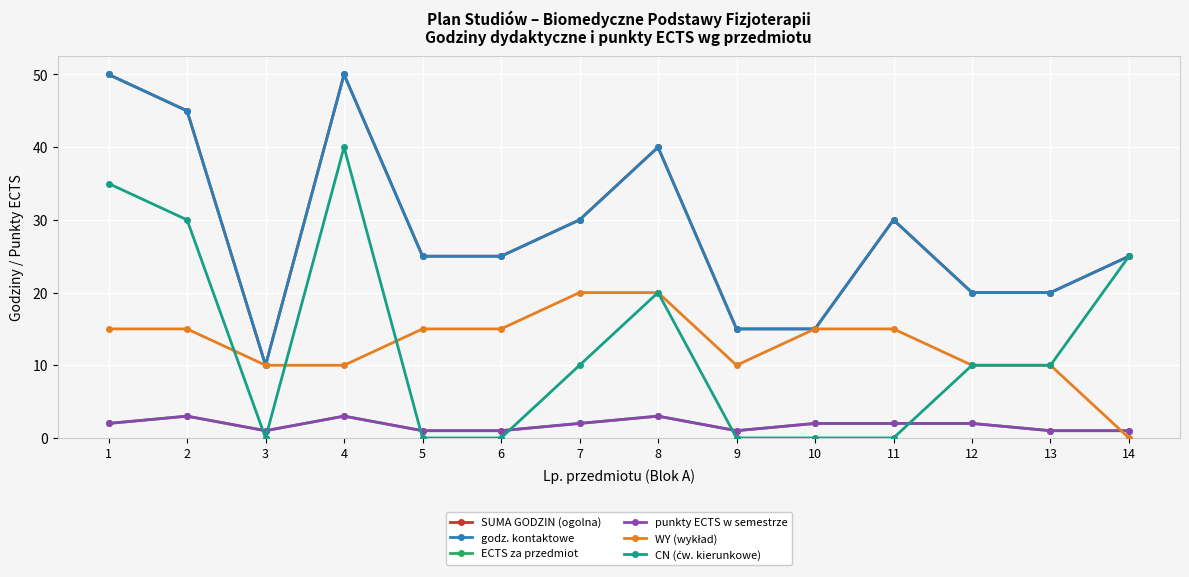

What is the maximum value shown in the chart?

50